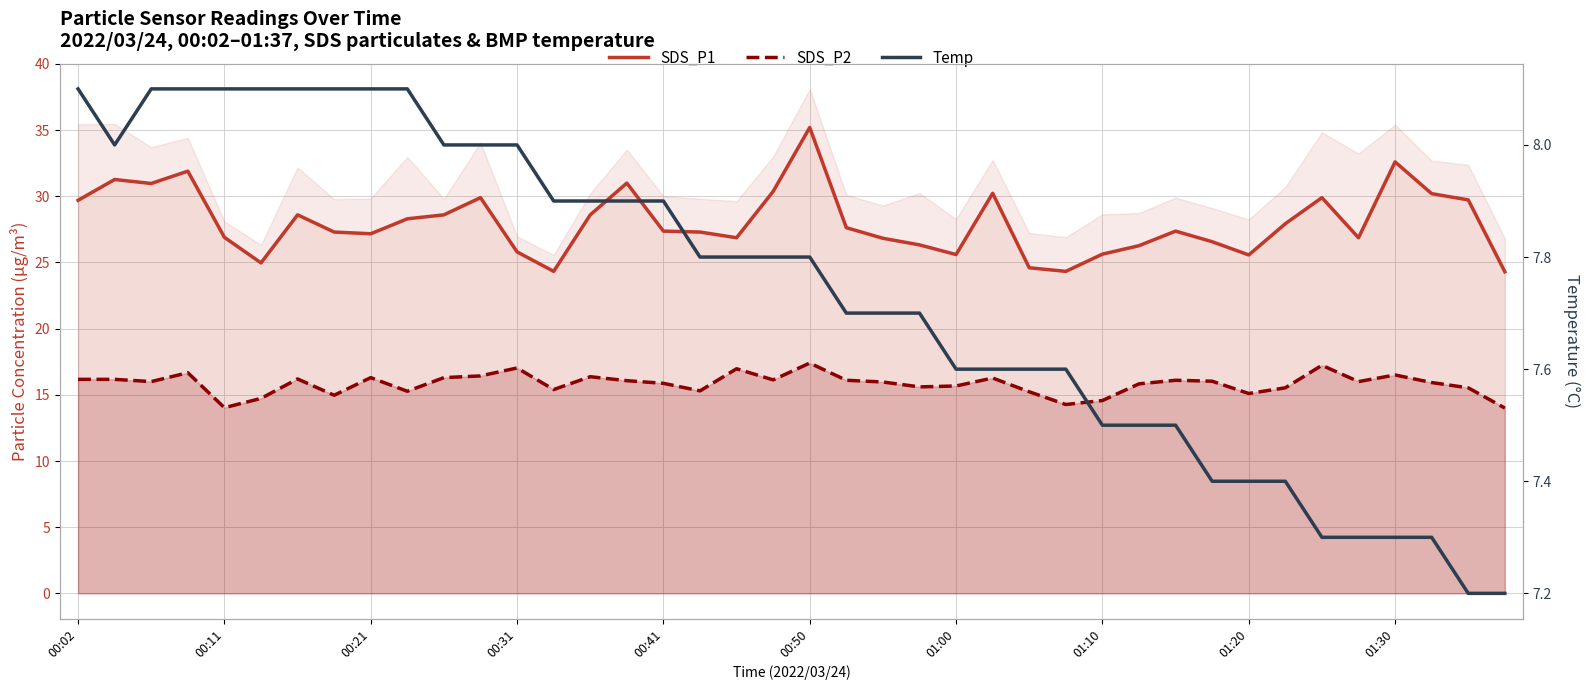

Does the chart have visible grid lines?

Yes